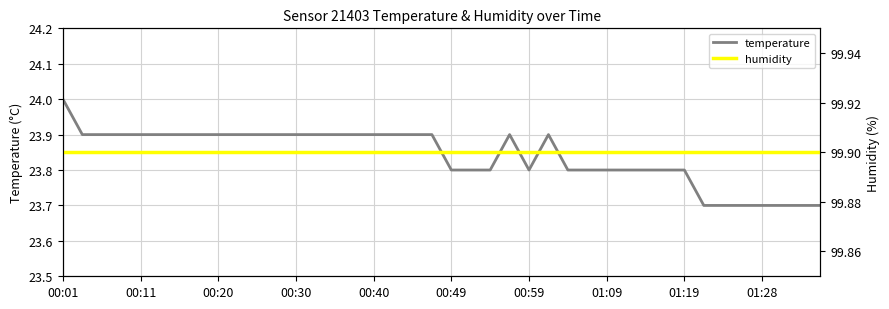

What is the greatest value displayed?

99.9